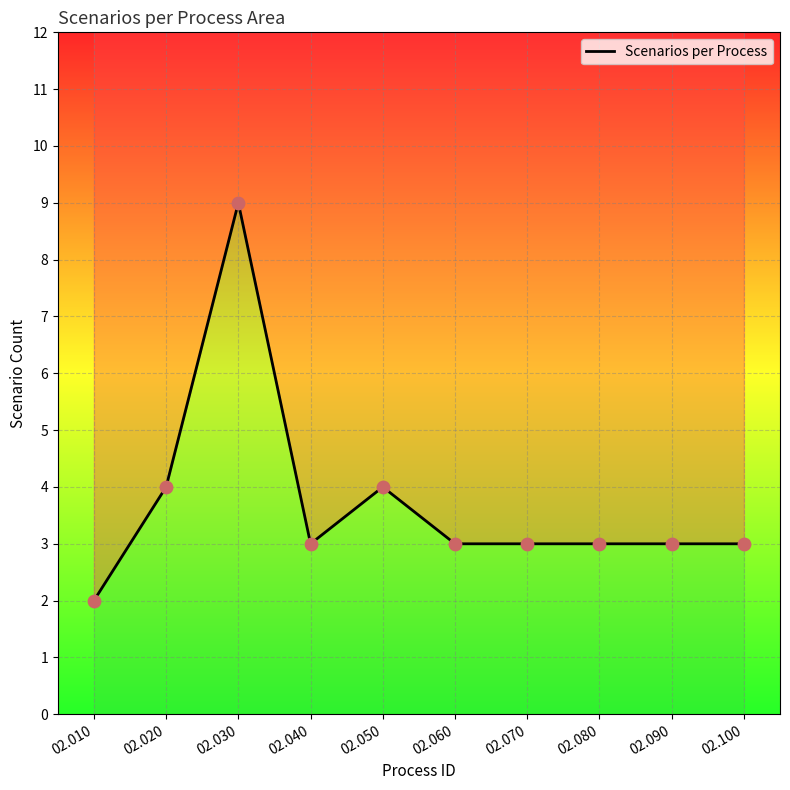

What is the change in value from 02.050 to 02.060?

-1